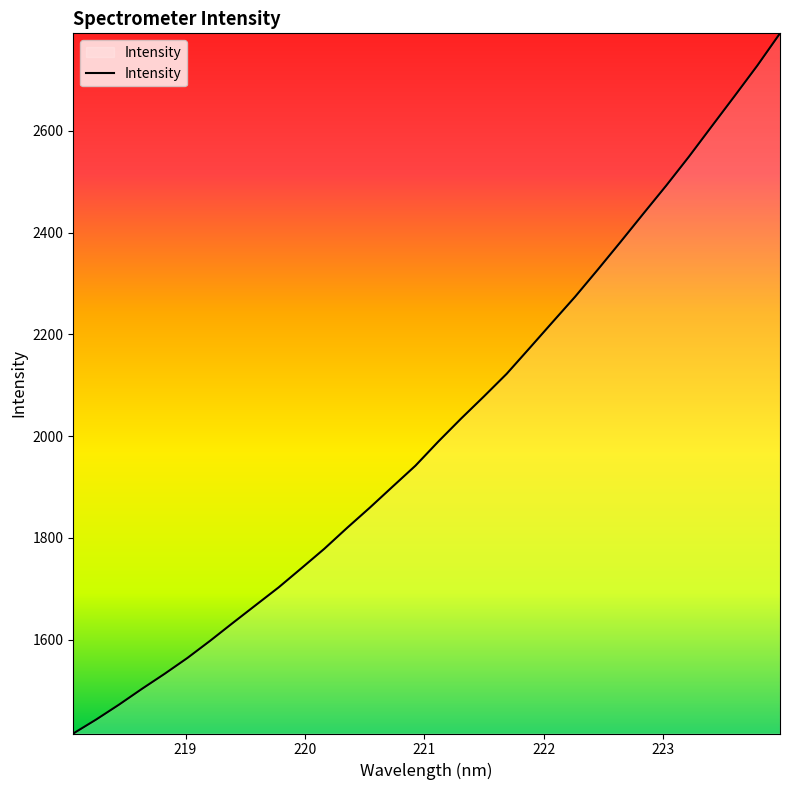

What is the greatest value displayed?

2791.3